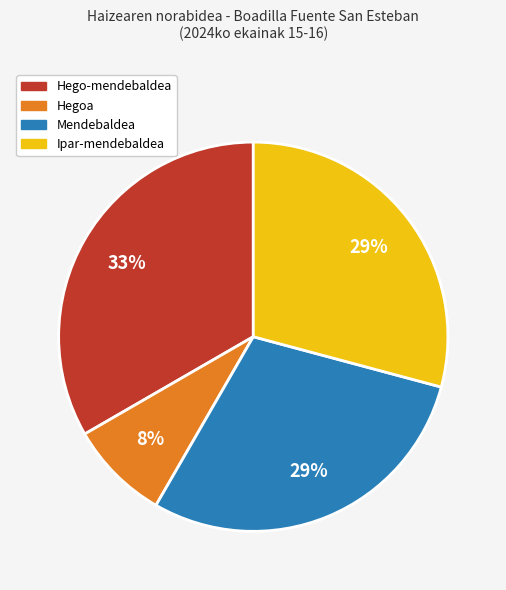

To the nearest percent, what is the average slice percentage?

25%